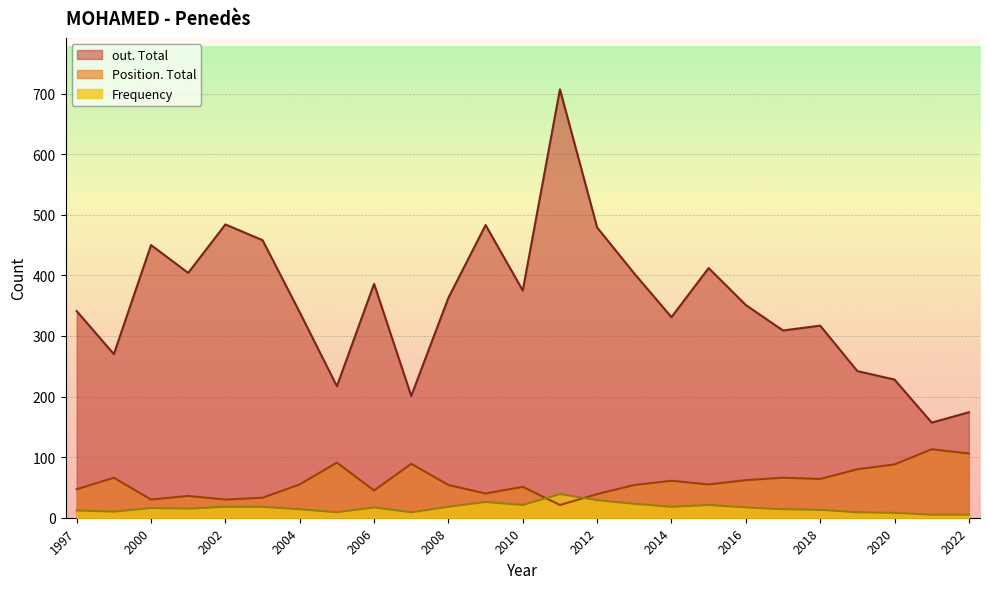

What is the value of the Frequency point at the 4th from the left?

15